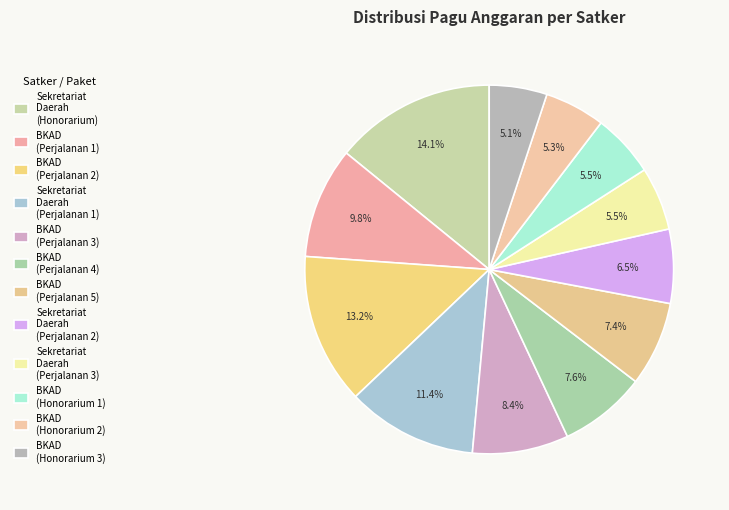

Rank the categories by value from lowest to highest.

Badan Keuangan (Honorarium Tim 3), Badan Keuangan (Honorarium Tim 2), Badan Keuangan (Honorarium Tim 1), SEKRETARIAT DAERAH (Perjalanan Dinas 3), SEKRETARIAT DAERAH (Perjalanan Dinas 2), Badan Keuangan (Perjalanan Dinas 5), Badan Keuangan (Perjalanan Dinas 4), Badan Keuangan (Perjalanan Dinas 3), Badan Keuangan (Perjalanan Dinas 1), SEKRETARIAT DAERAH (Perjalanan Dinas), Badan Keuangan (Perjalanan Dinas 2), SEKRETARIAT DAERAH (Honorarium Tim)